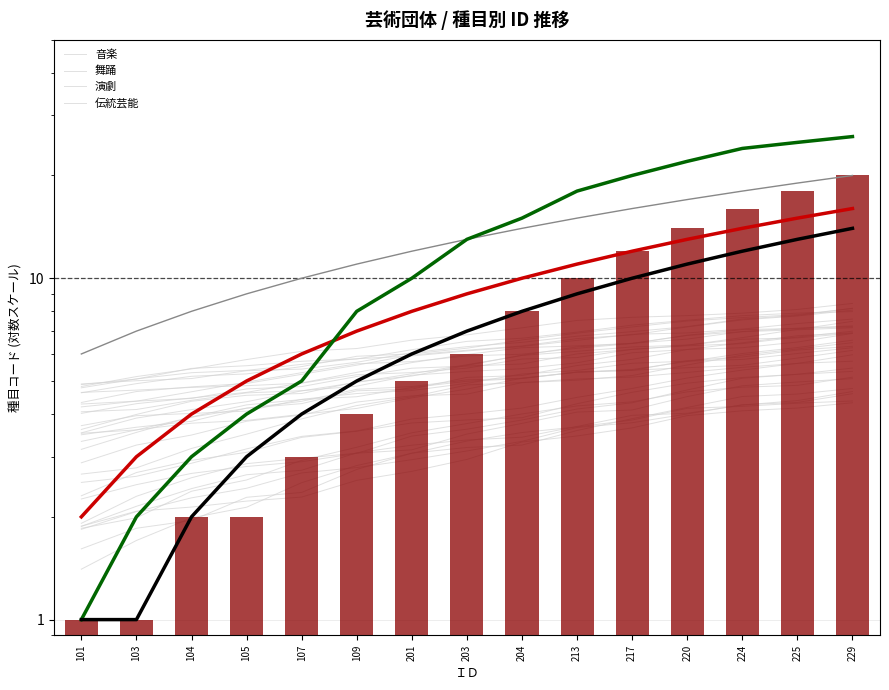

What is the smallest value displayed?

1